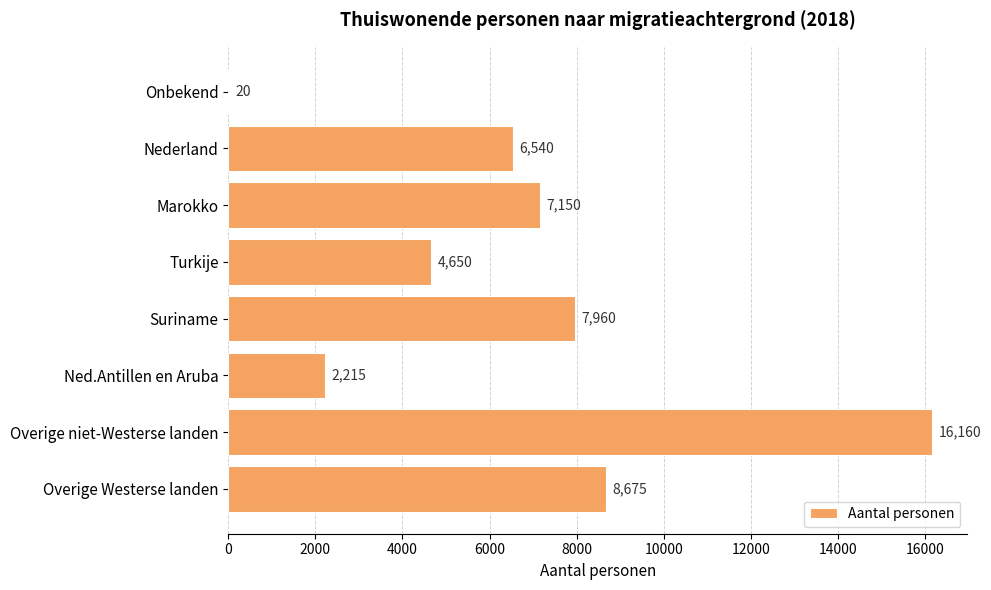

Reading top to bottom, extract all data points from this chart.

Onbekend=20	Nederland=6540	Marokko=7150	Turkije=4650	Suriname=7960	Ned.Antillen en Aruba=2215	Overige niet-Westerse landen=16160	Overige Westerse landen=8675